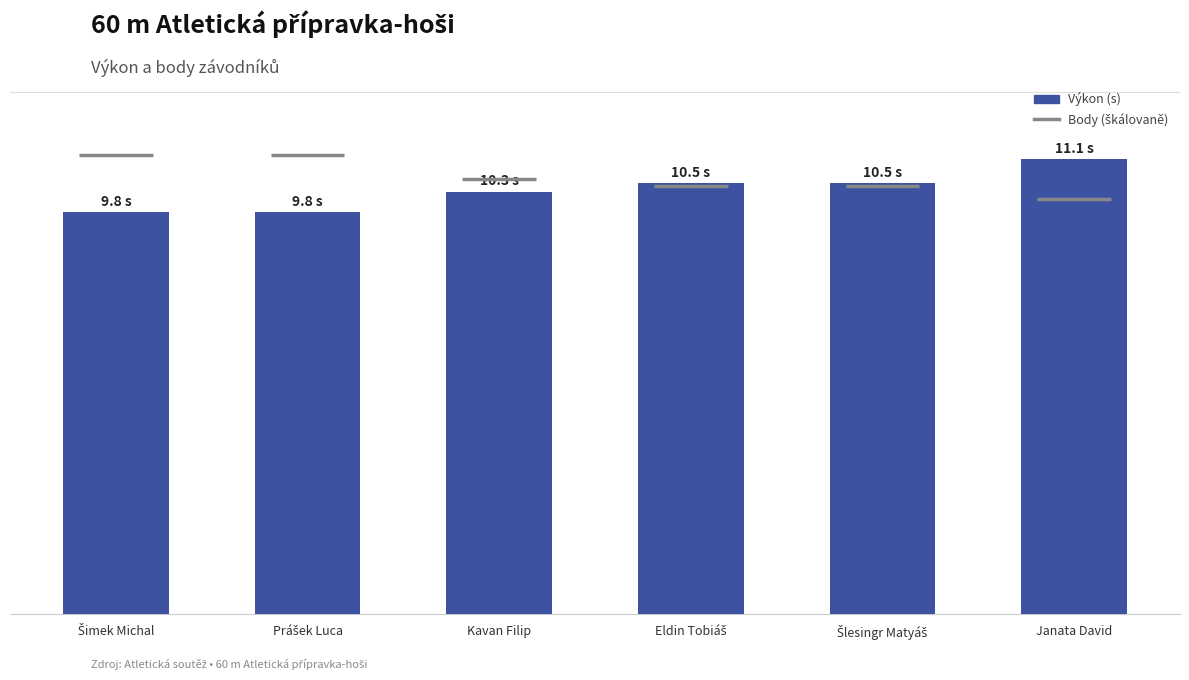

Rank the categories by value from lowest to highest.

Šimek Michal, Prášek Luca, Kavan Filip, Eldin Tobiáš, Šlesingr Matyáš, Janata David